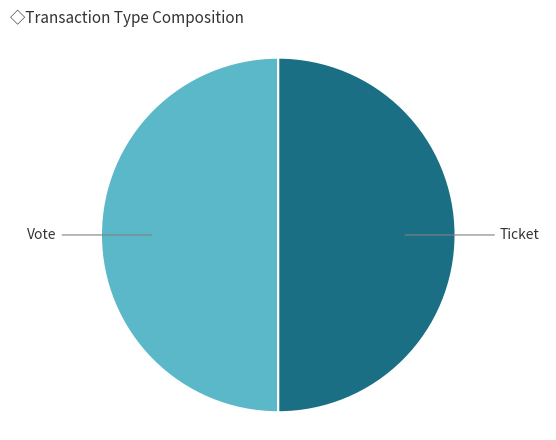

True or false: Vote accounts for 50% of the total.

True